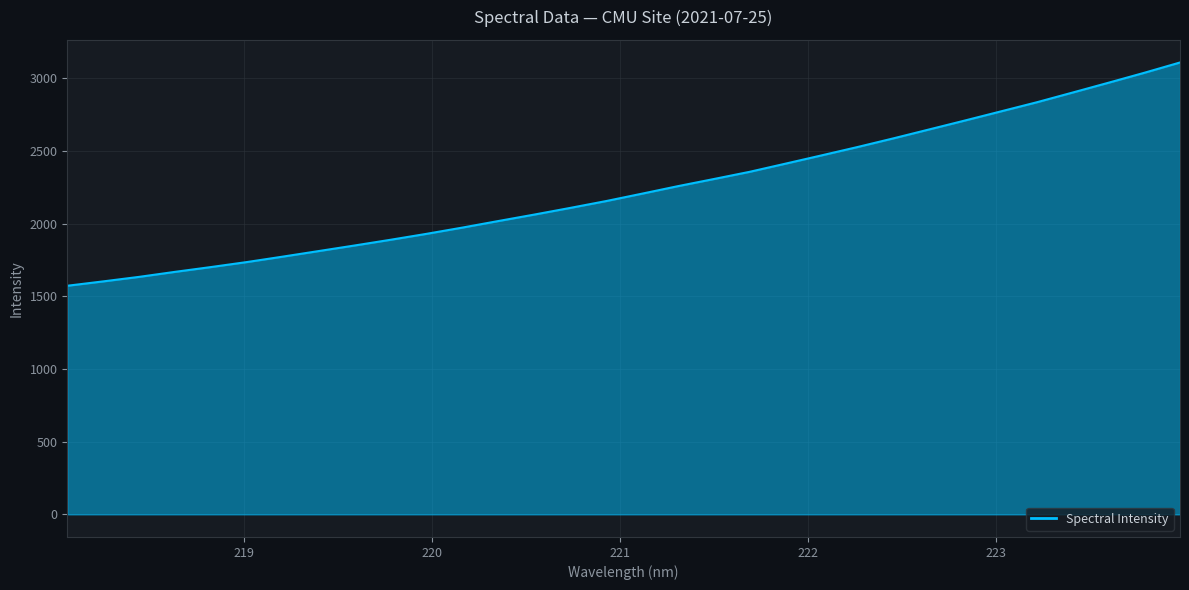

Reading left to right, extract all data points from this chart.

1572.5	1602.6	1633.7	1668.2	1701.2	1735.6	1773.0	1811.3	1849.6	1888.9	1929.6	1972.7	2017.7	2062.1	2107.9	2155.0	2205.8	2257.5	2306.5	2356.2	2412.4	2469.0	2526.3	2585.9	2647.4	2709.0	2771.6	2834.2	2901.2	2968.6	3037.1	3108.3